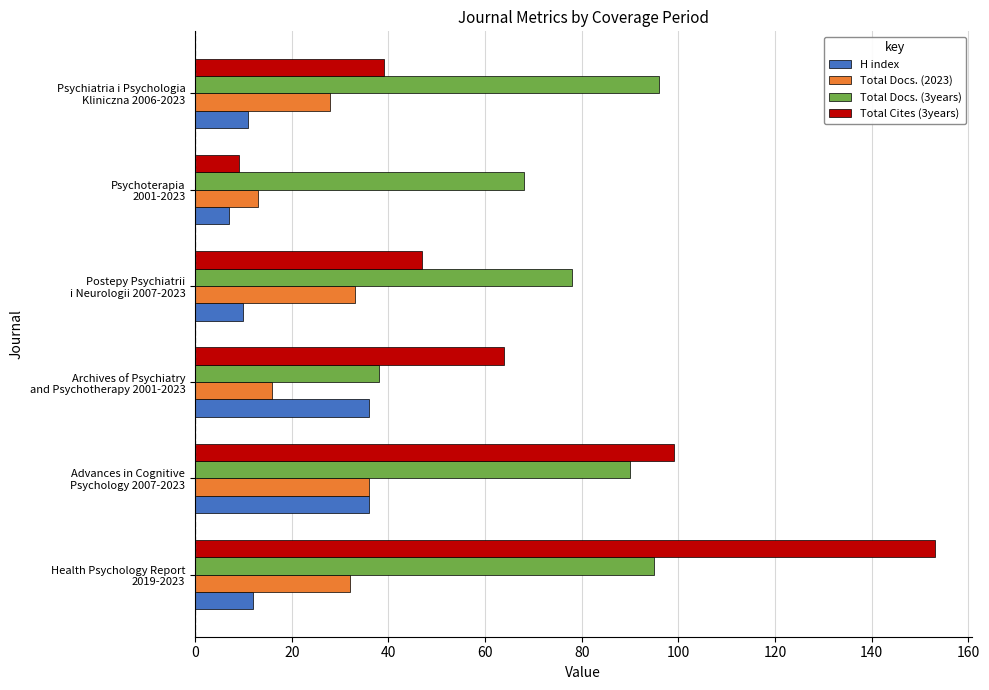

What is the maximum value for H index?

36